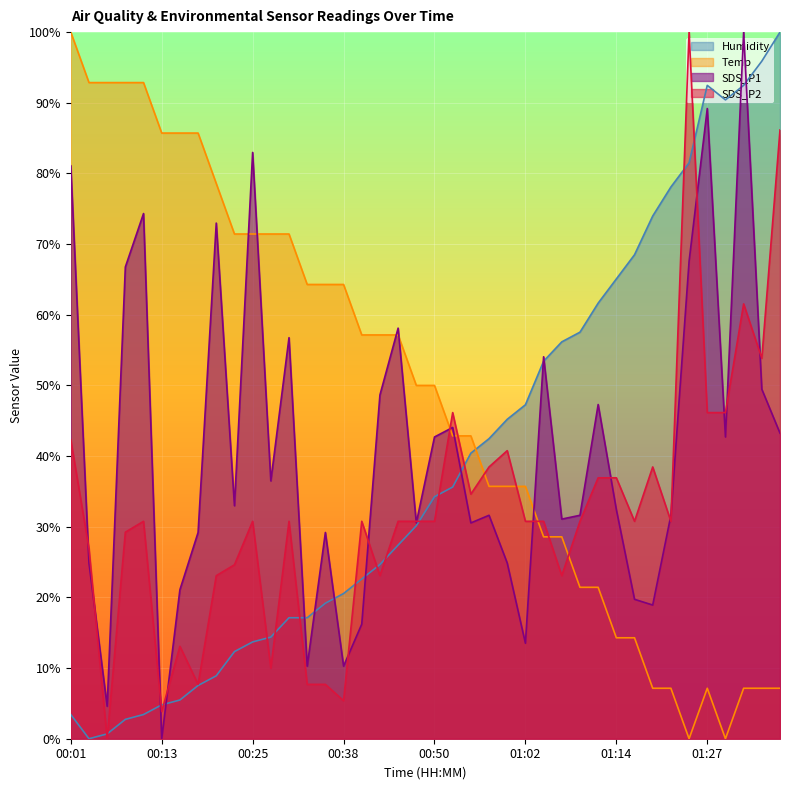

How many distinct data groups are displayed?

4